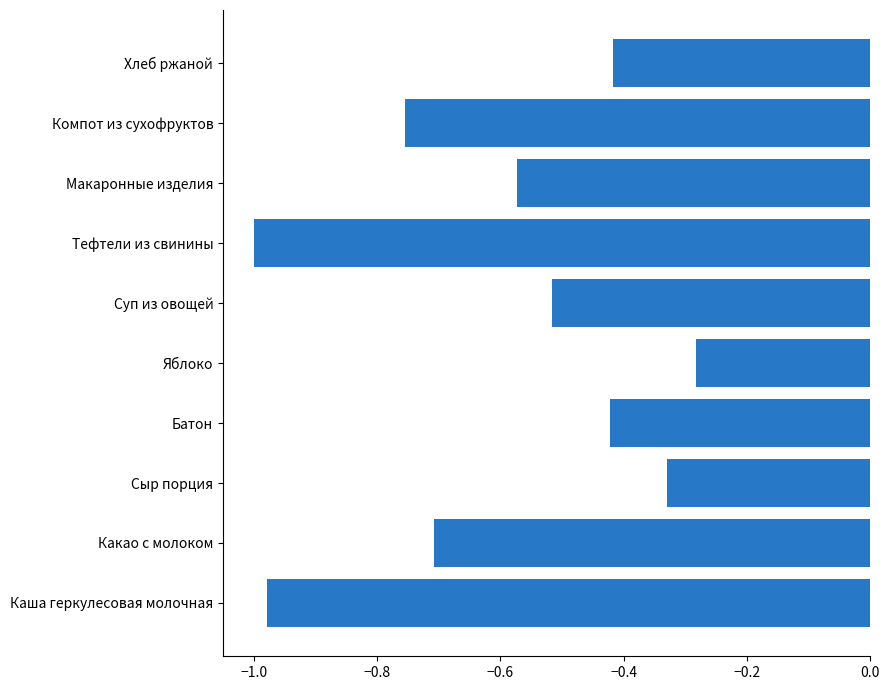

Does the chart contain any negative values?

Yes